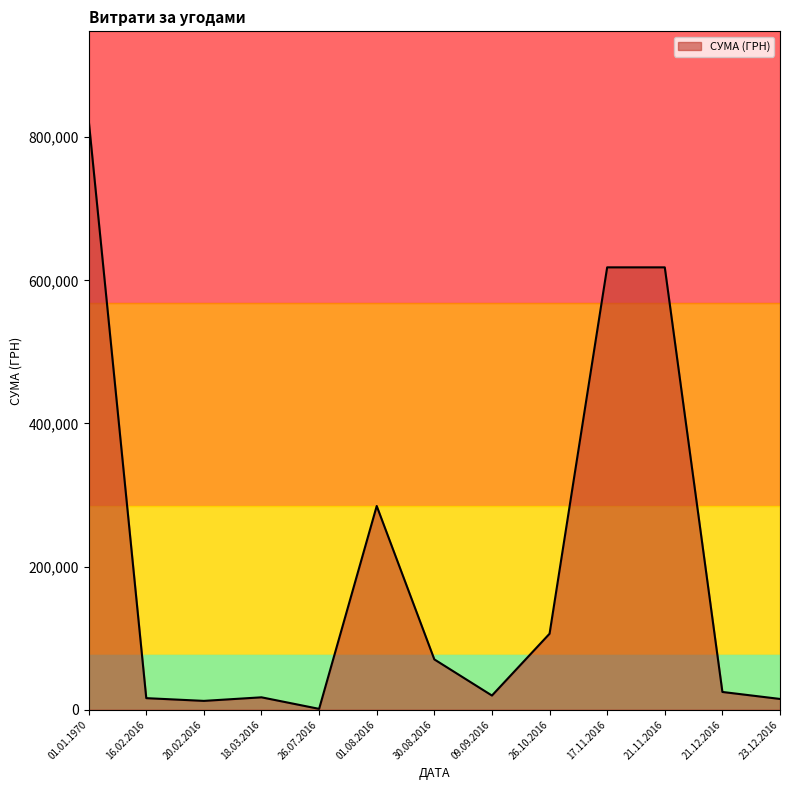

The value at 09.09.2016 is 19840.4. True or false?

True